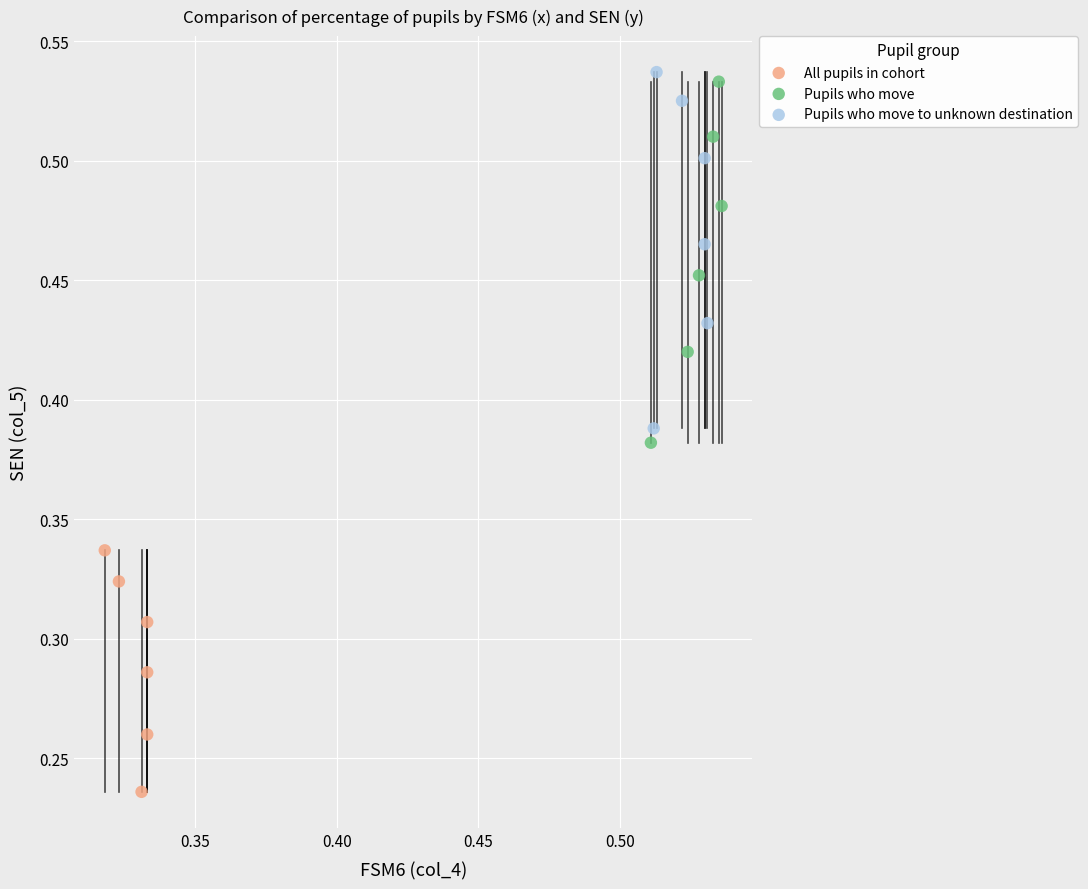

Which series contains the lowest Y value?

All pupils in cohort